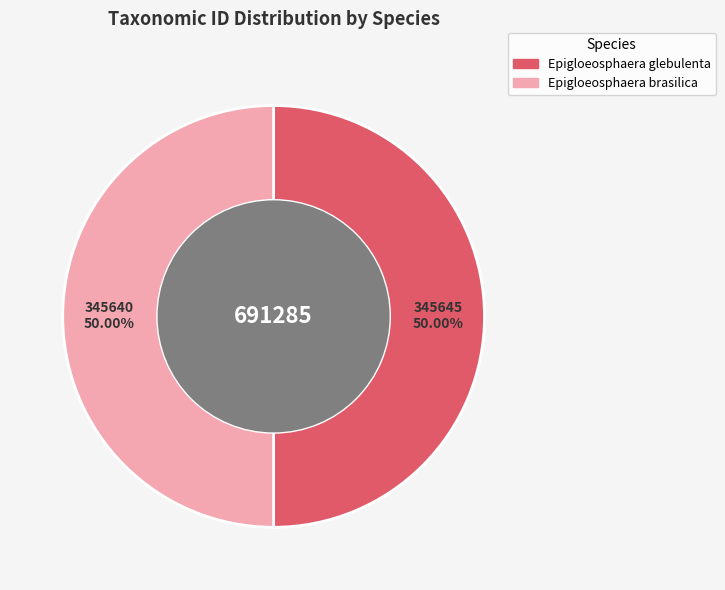

What is the ratio of the value at Epigloeosphaera glebulenta to the value at Epigloeosphaera brasilica?

1.0